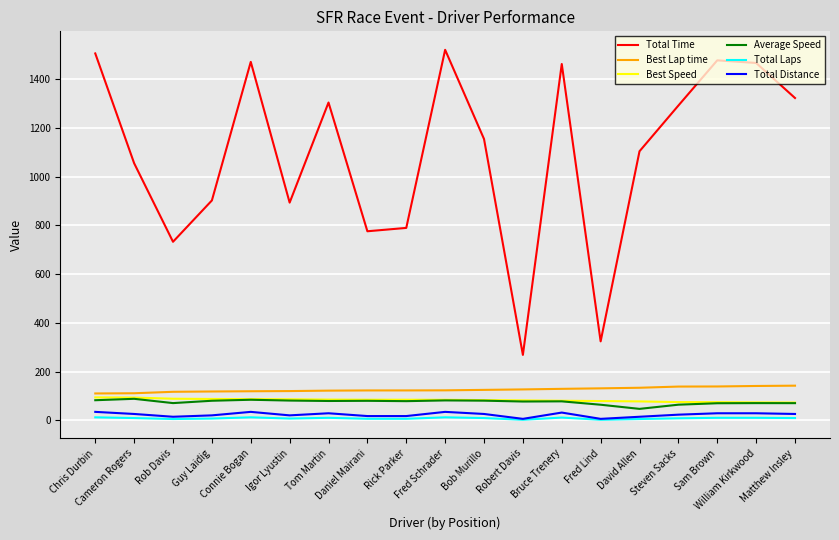

True or false: Average Speed and Best Lap time cross at least once.

False